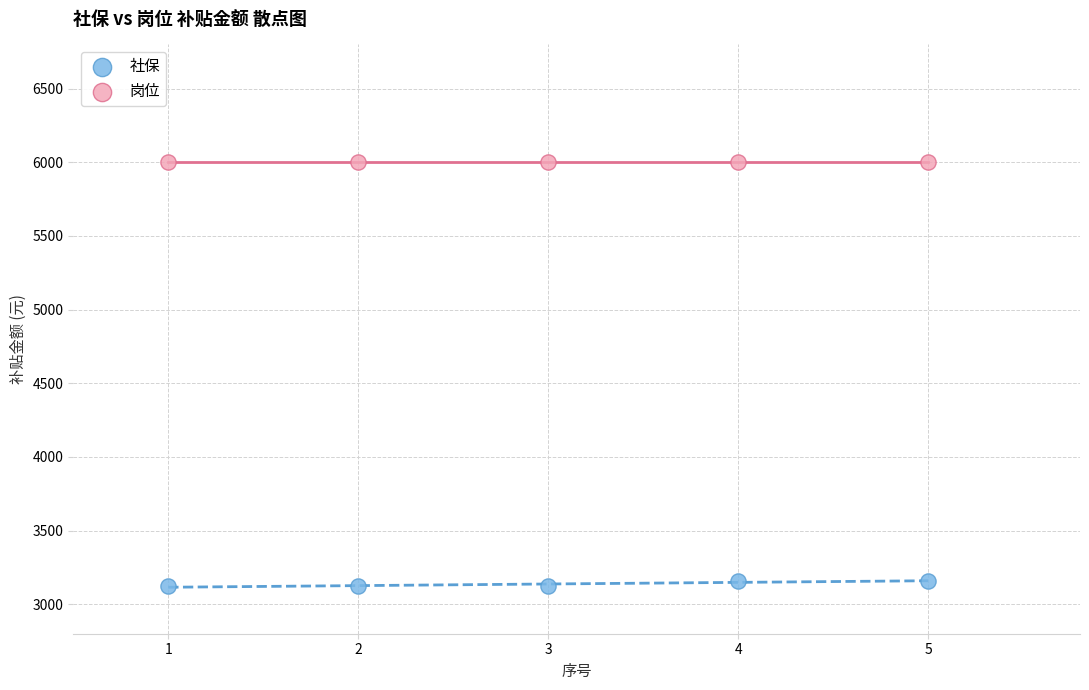

What are all the series names shown in the legend?

社保, 岗位